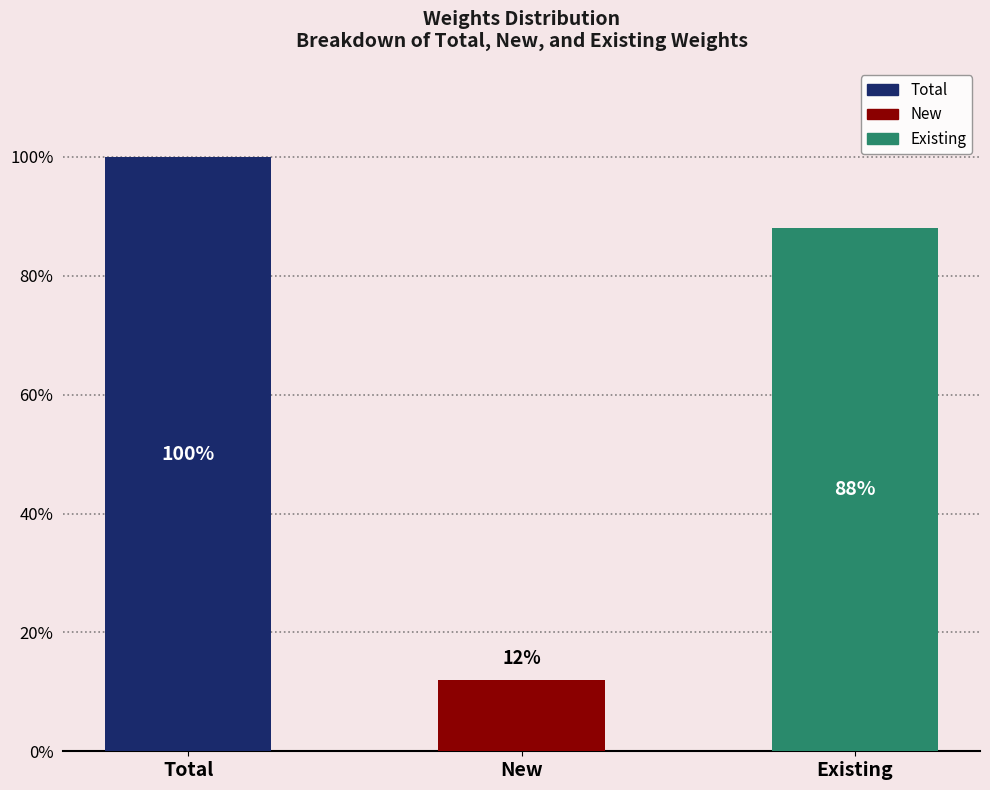

What position from the left is Total?

1